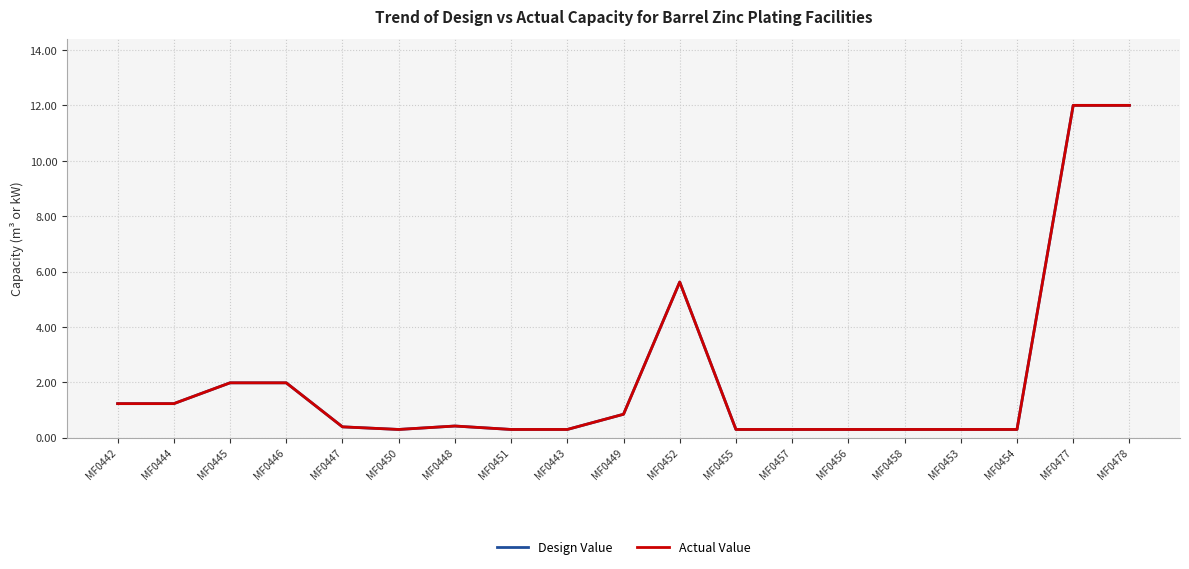

List the series in order of their peak value, lowest first.

Design Value, Actual Value